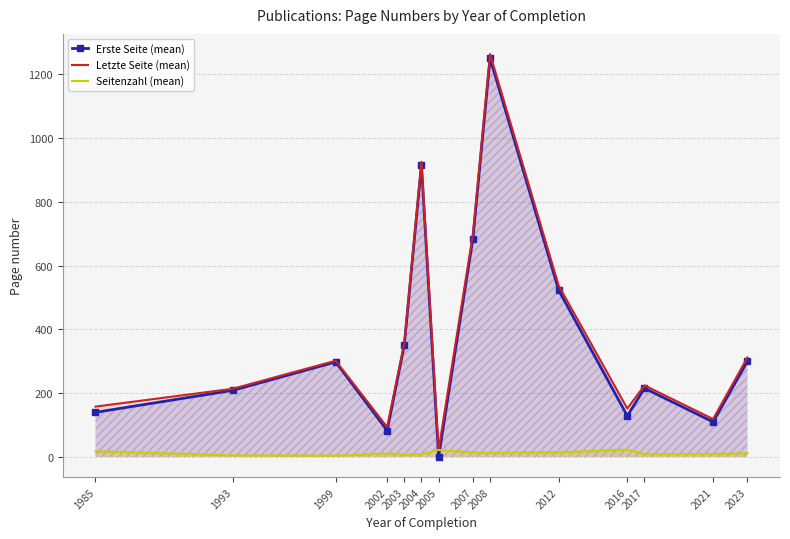

At which label does Seitenzahl (mean) reach its minimum?

1999